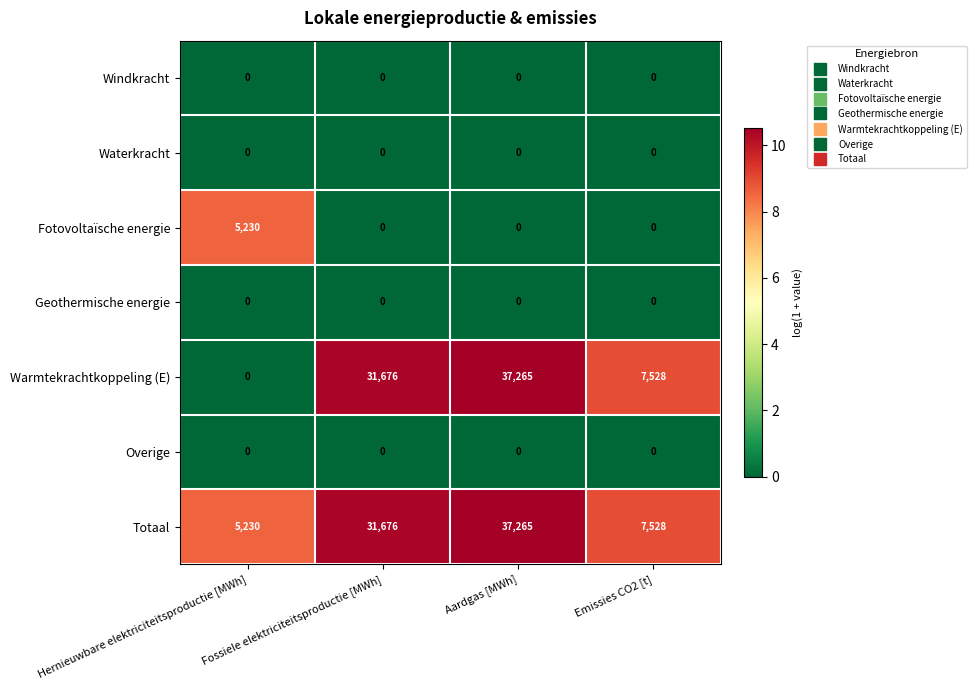

Which series has the largest total across all categories?

Totaal